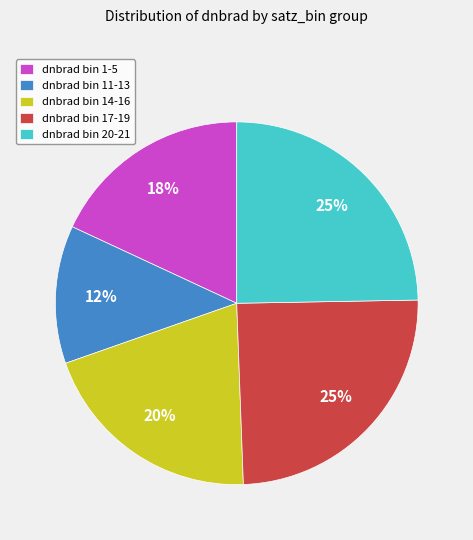

How many slices are in this pie chart?

5